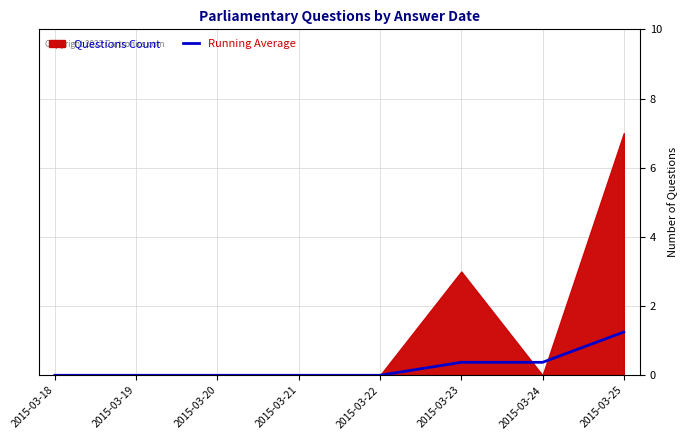

True or false: there are more than 0 points higher than both neighbors.

False